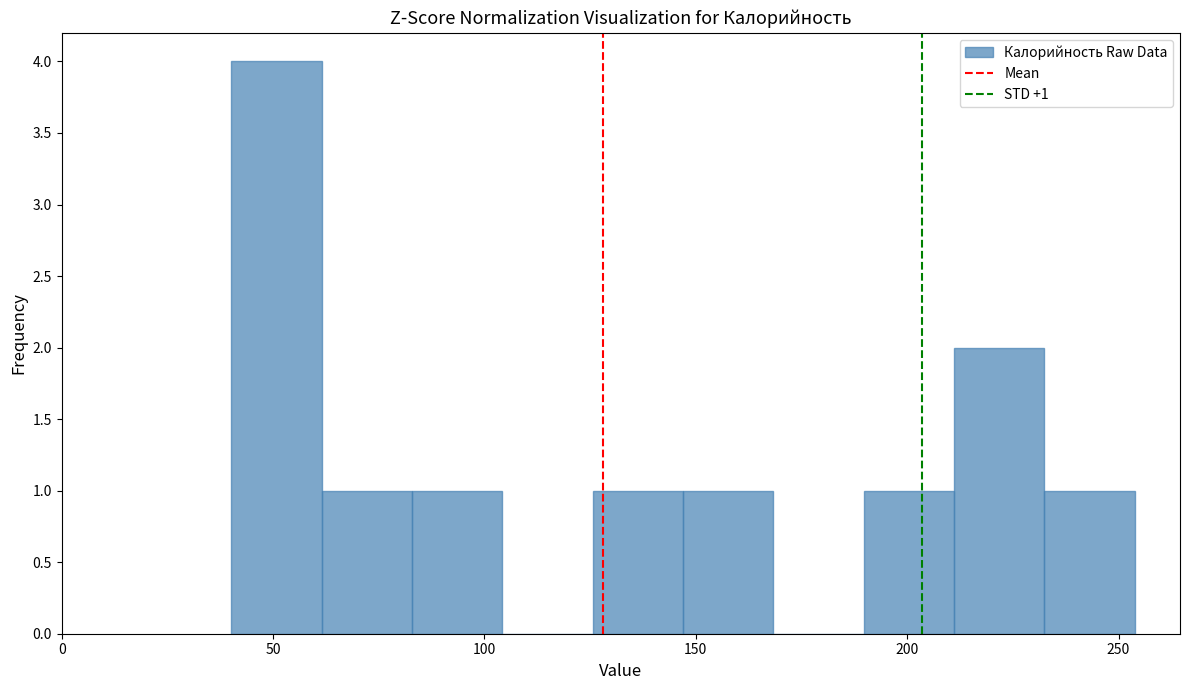

Which range on the x-axis has the tallest bar?

40 to 60